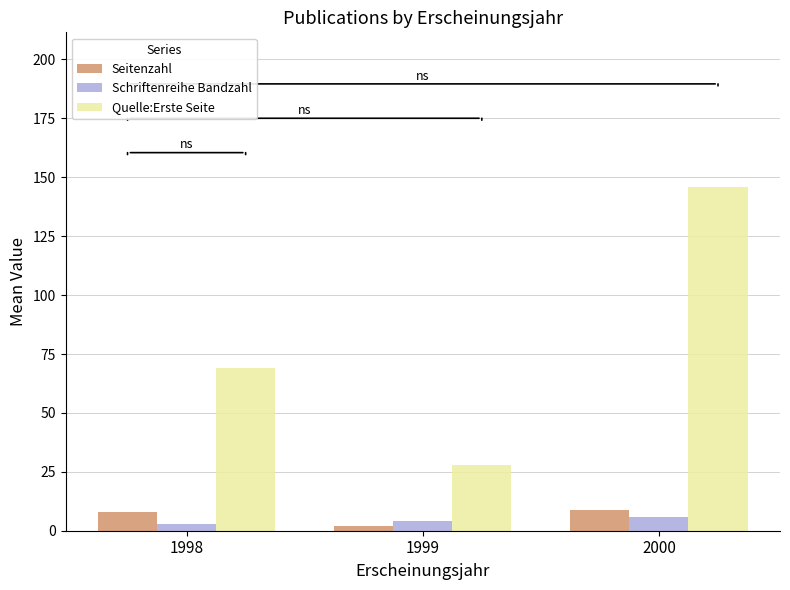

What is the smallest value displayed?

2.0